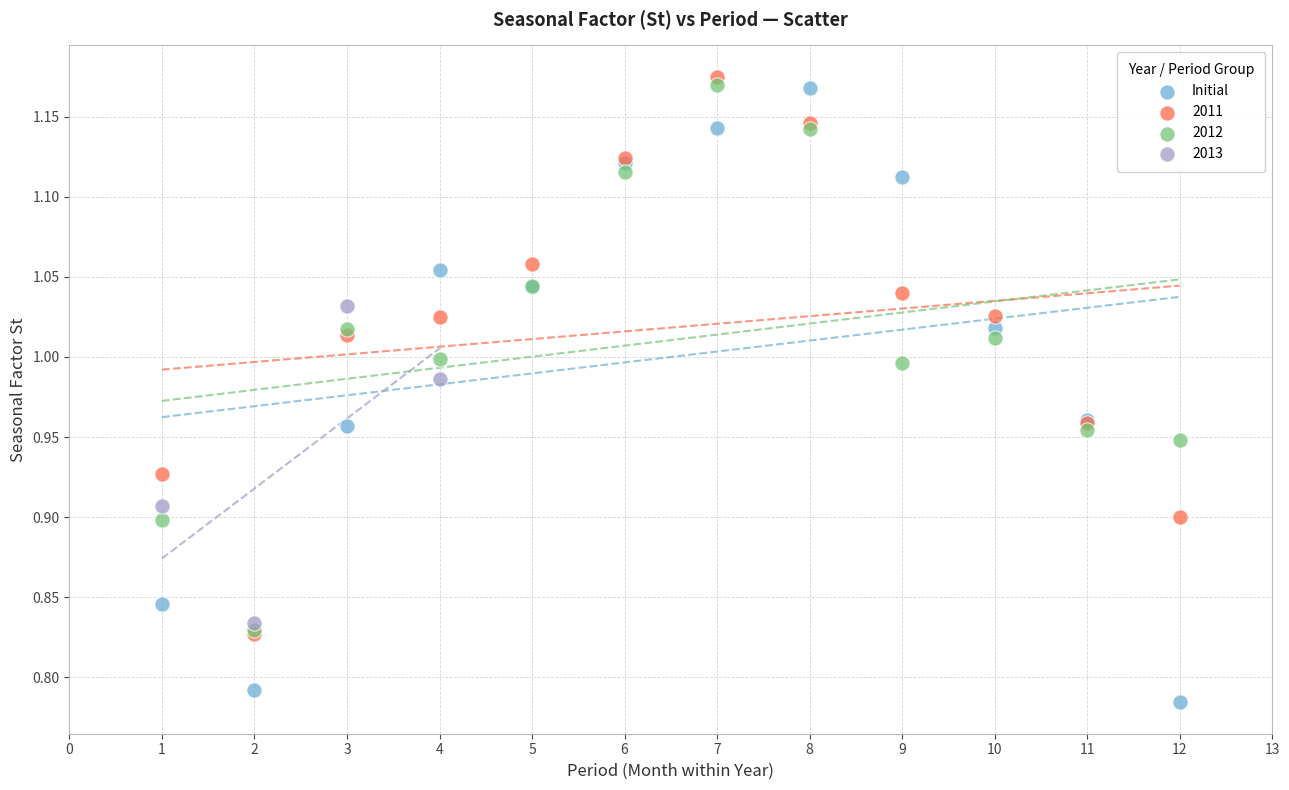

Which series reaches the minimum Y coordinate?

Initial